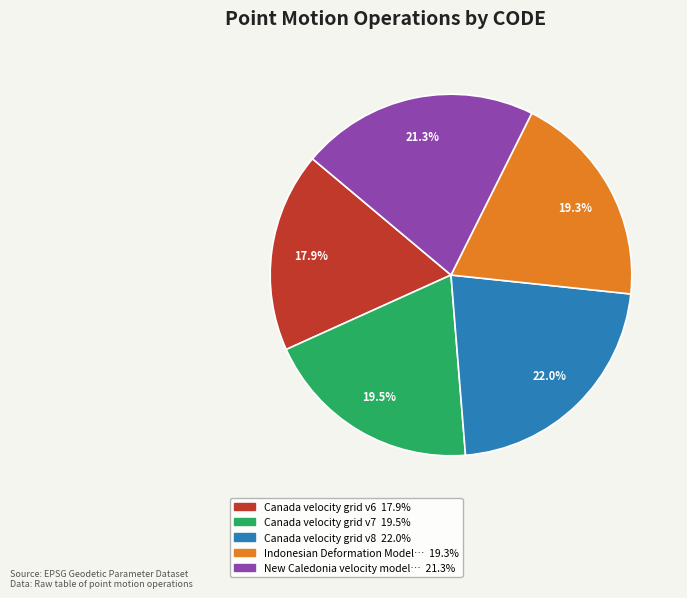

Is there a majority slice in this chart?

No